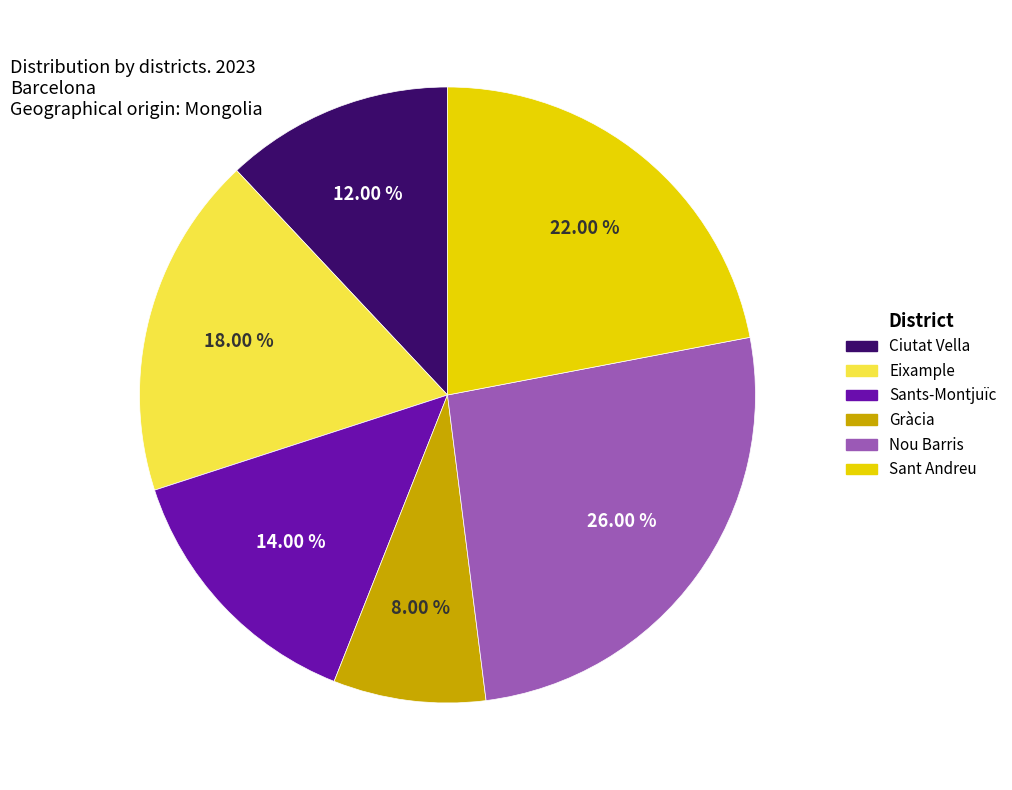

What percentage is NOT represented by Eixample?

82.0%